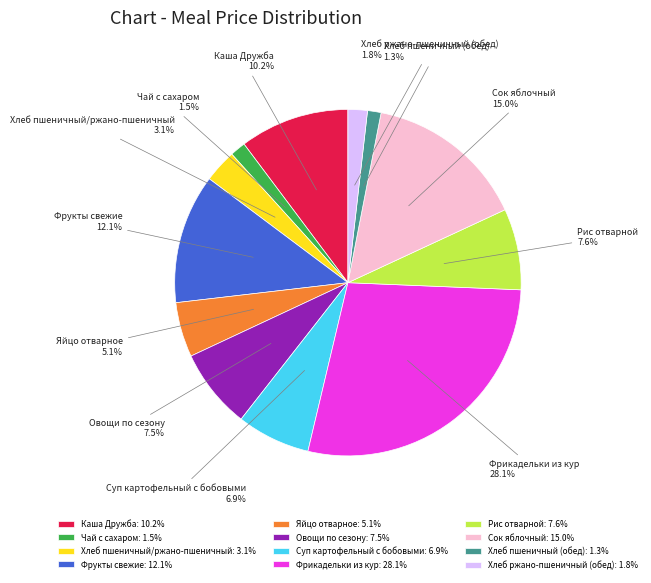

What percentage is NOT represented by Чай с сахаром?

98.5%